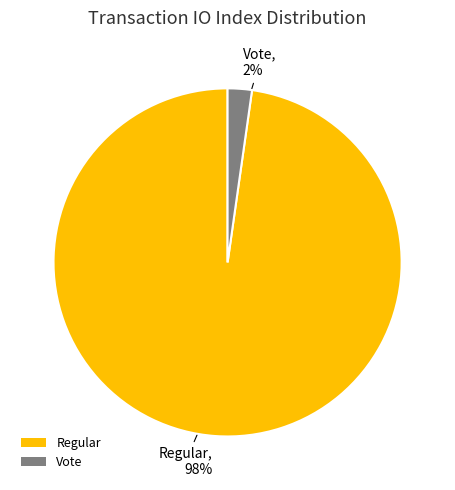

The Vote slice represents 2% of the pie. True or false?

True